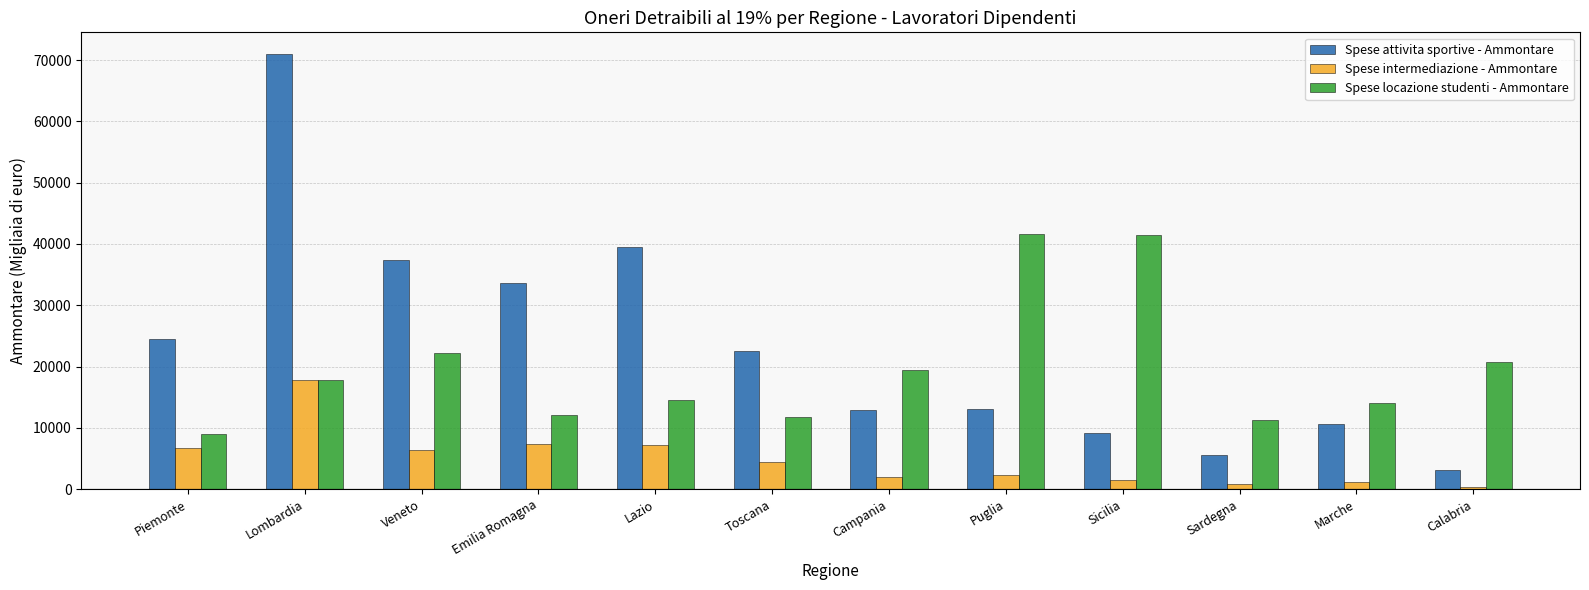

Is it true that Spese attivita sportive - Ammontare equals 10621 at Marche?

True